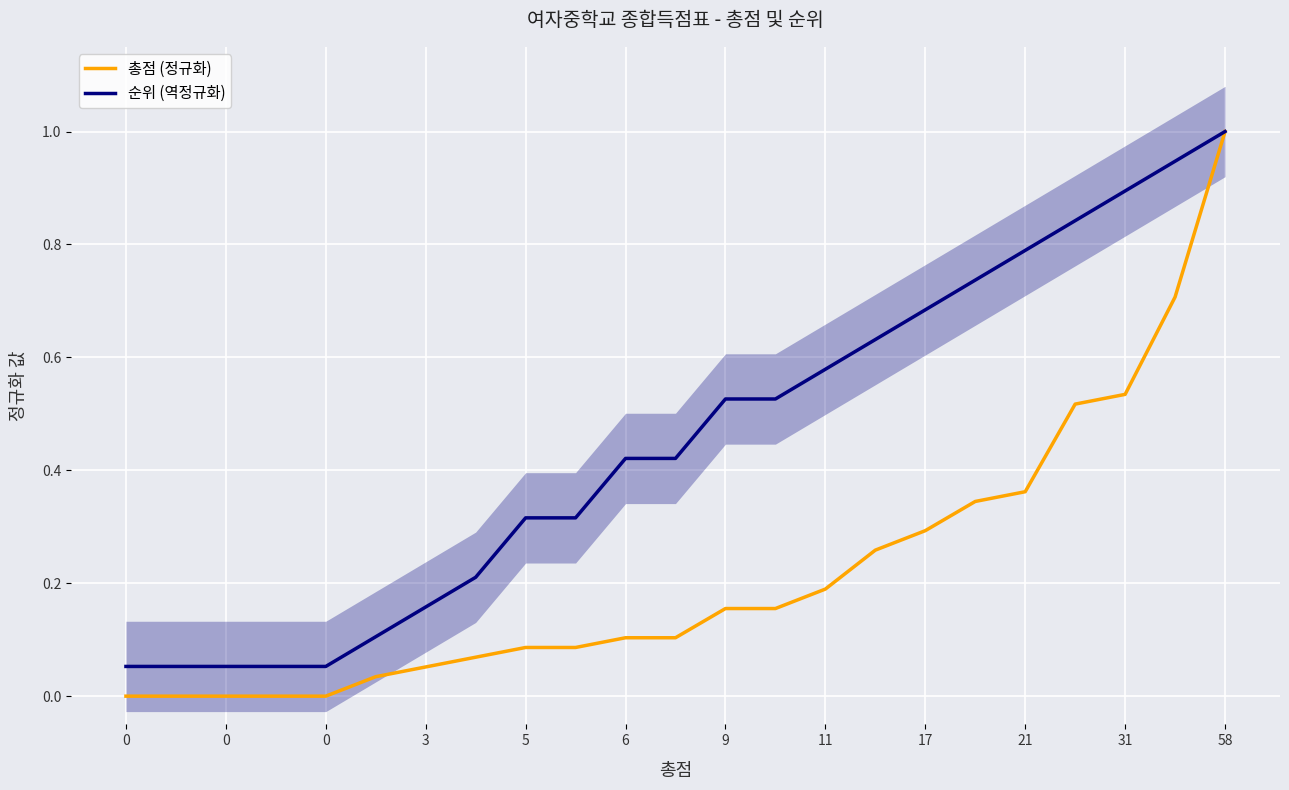

The 순위 (역정규화) series shows 0.1 at 0. True or false?

True